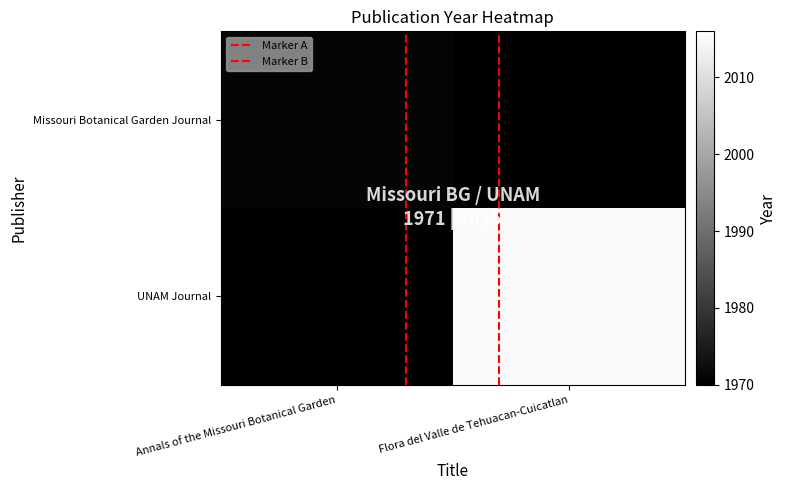

How many categories are shown in the chart?

2